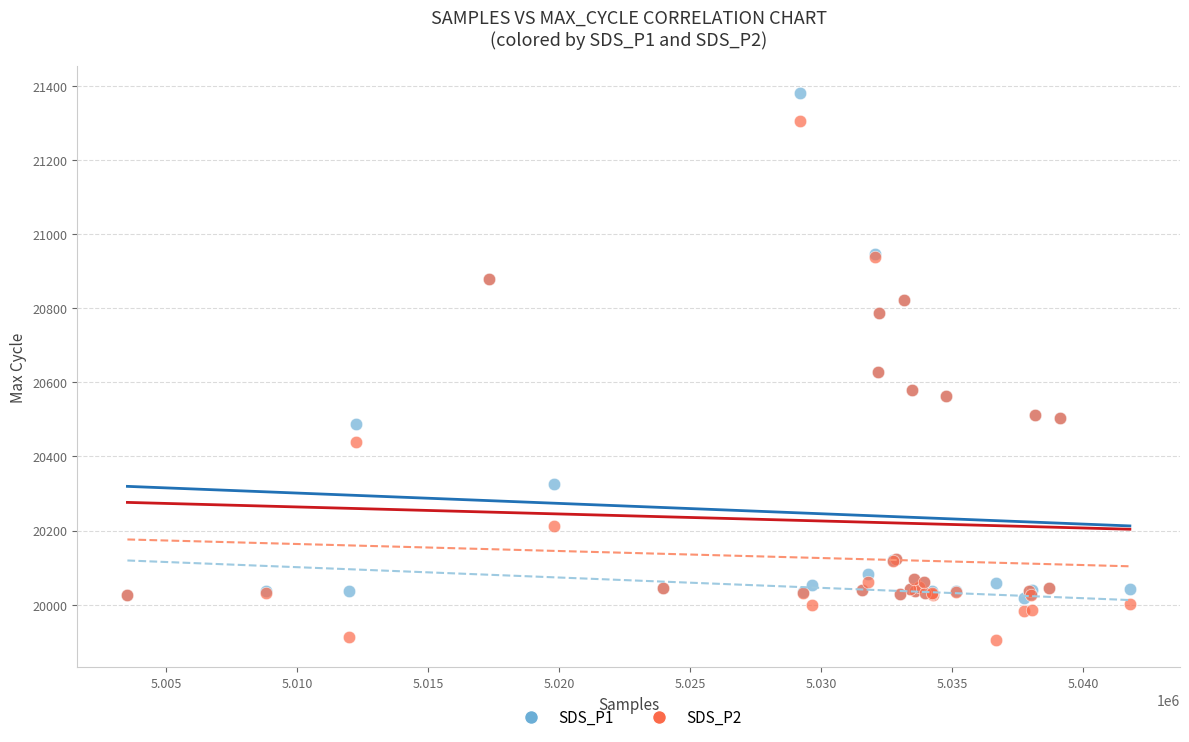

Which series contains the lowest Y value?

SDS_P2